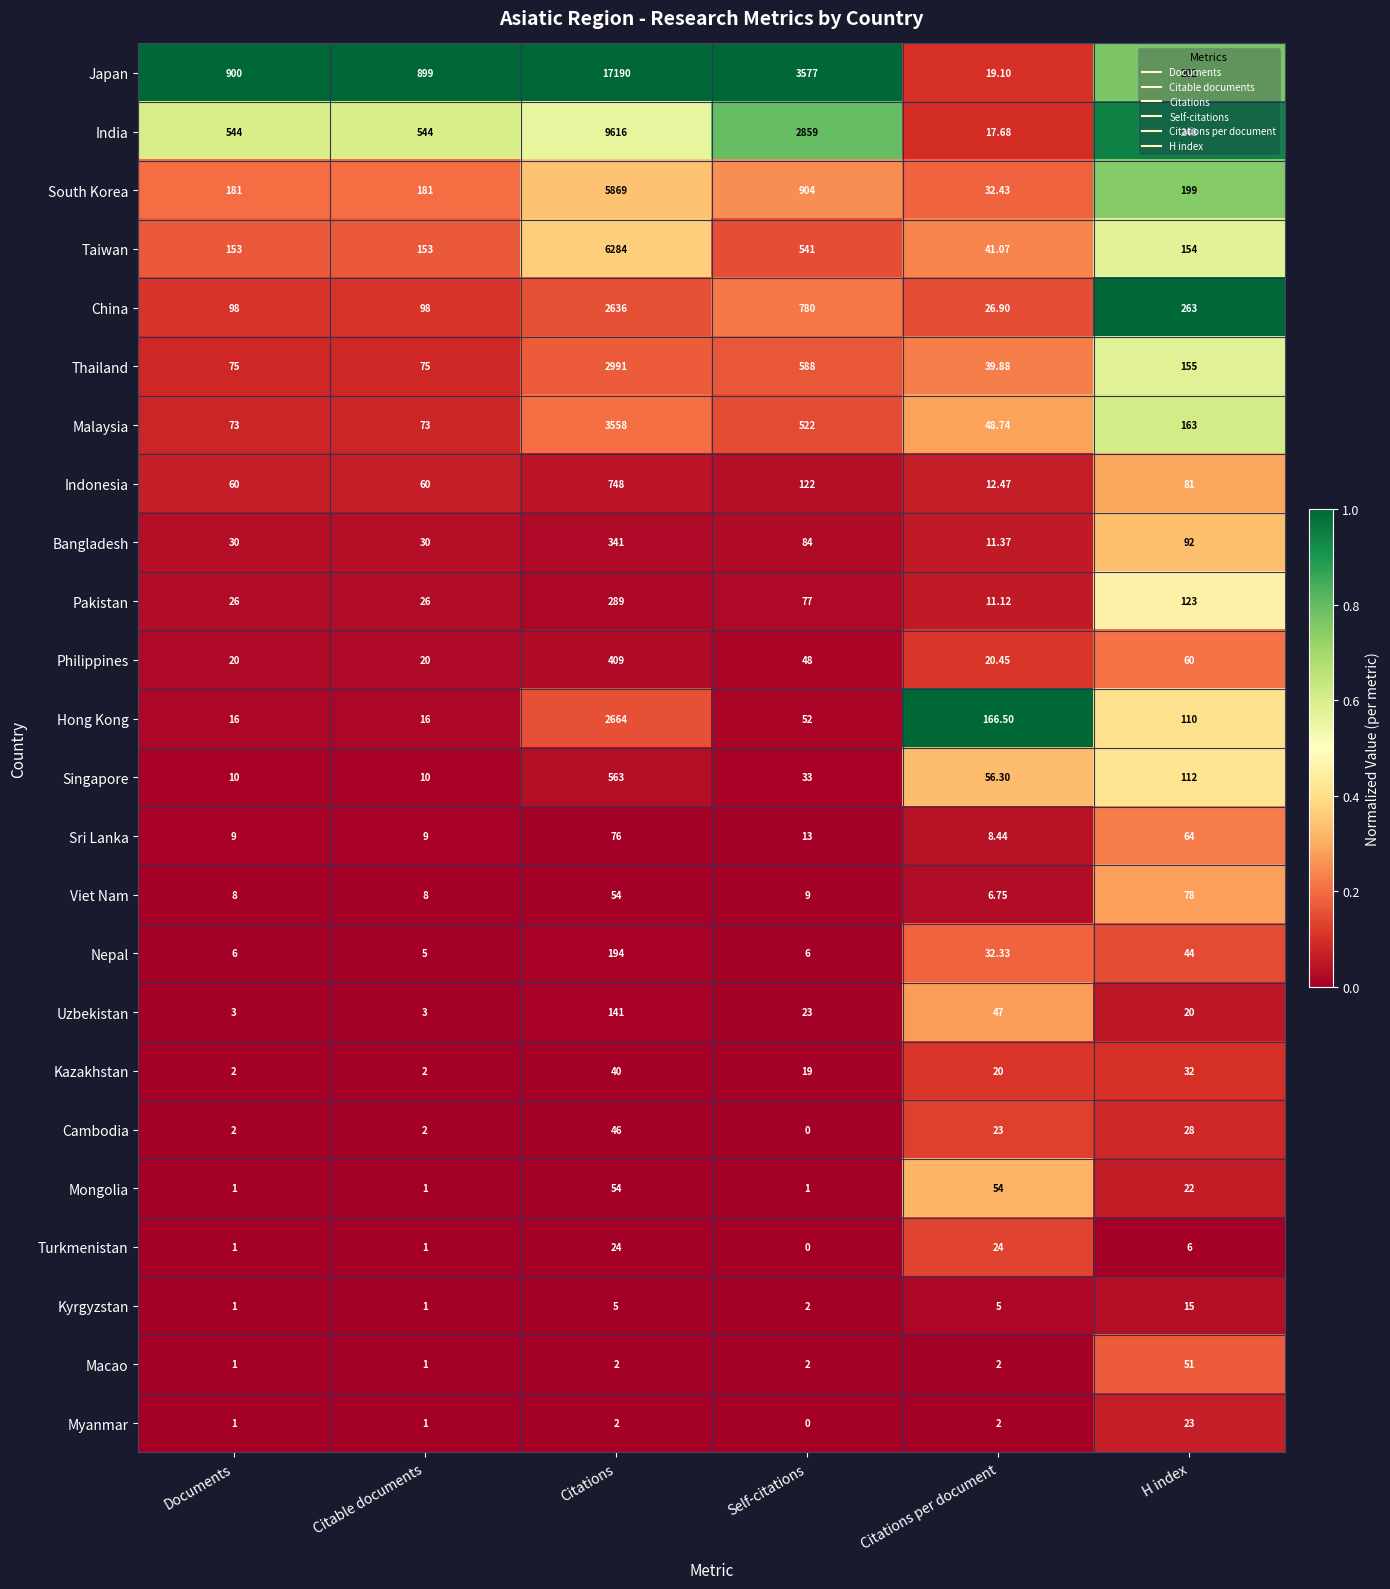

What is the maximum value shown in the chart?

17190.0